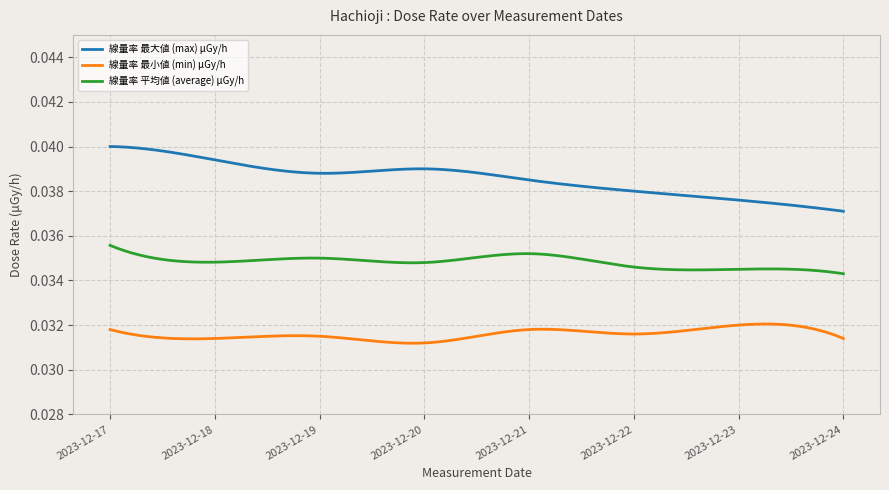

True or false: 線量率 最小値 (min) μGy/h and 線量率 最大値 (max) μGy/h intersect in this chart.

False